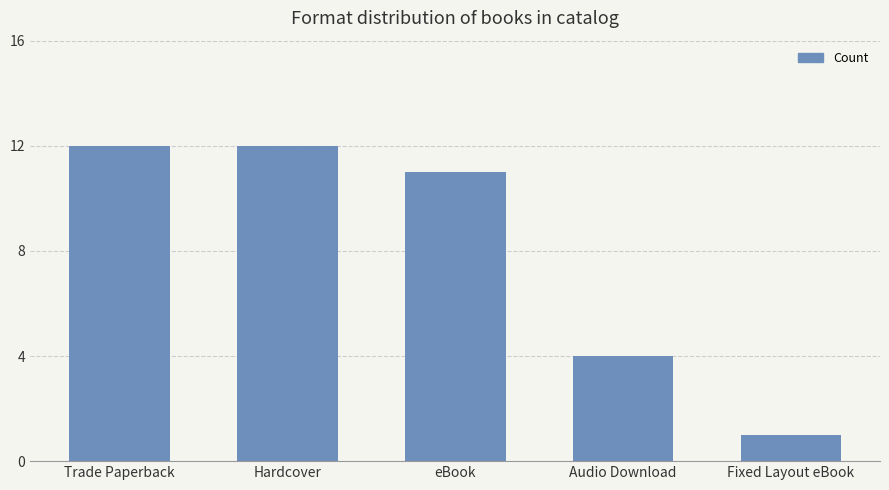

Reading left to right, transcribe all the data shown in this chart.

Trade Paperback=12	Hardcover=12	eBook=11	Audio Download=4	Fixed Layout eBook=1